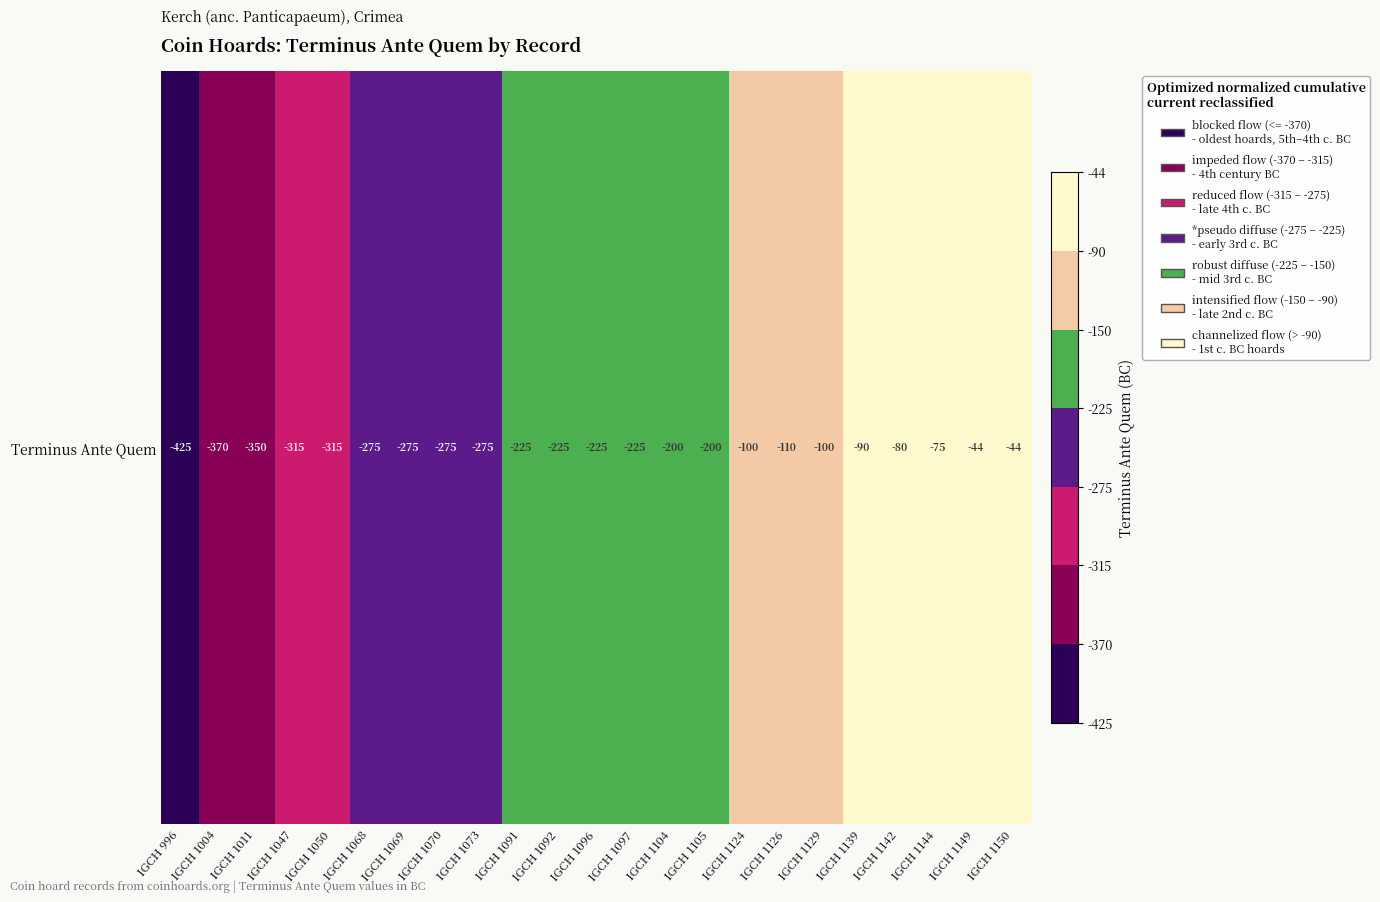

True or false: the data shows -225 at IGCH 1091.

True